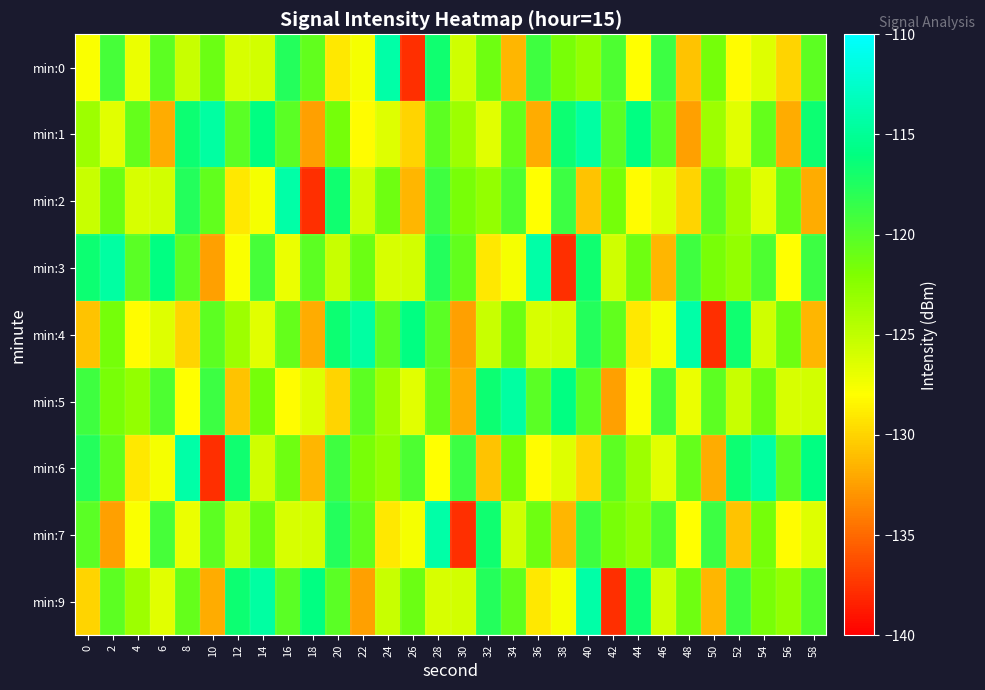

Reading left to right, transcribe all the data shown in this chart.

min:0: 0=-127.8	2=-119.4	4=-127.0	6=-120.4	8=-125.5	10=-121.1	12=-126.1	14=-125.9	16=-117.7	18=-120.5	20=-129.0	22=-127.5	24=-114.2	26=-137.7	28=-116.8	30=-125.8	32=-121.2	34=-131.4	36=-119.0	38=-121.7	40=-123.0	42=-119.6	44=-128.0	46=-118.9	48=-130.8	50=-121.5	52=-128.1	54=-126.4	56=-130.0	58=-120.4
min:1: 0=-123.5	2=-126.6	4=-120.8	6=-131.9	8=-116.6	10=-114.4	12=-120.2	14=-115.9	16=-120.2	18=-132.4	20=-121.5	22=-128.1	24=-126.4	26=-130.0	28=-120.4	30=-123.5	32=-126.6	34=-120.8	36=-131.9	38=-116.6	40=-114.4	42=-120.2	44=-115.9	46=-120.2	48=-132.4	50=-123.5	52=-126.6	54=-120.8	56=-131.9	58=-116.6
min:2: 0=-125.5	2=-121.1	4=-126.1	6=-125.9	8=-117.7	10=-120.5	12=-129.0	14=-127.5	16=-114.2	18=-137.7	20=-116.8	22=-125.8	24=-121.2	26=-131.4	28=-119.0	30=-121.7	32=-123.0	34=-119.6	36=-128.0	38=-118.9	40=-130.8	42=-121.5	44=-128.1	46=-126.4	48=-130.0	50=-120.4	52=-123.5	54=-126.6	56=-120.8	58=-131.9
min:3: 0=-116.6	2=-114.4	4=-120.2	6=-115.9	8=-120.2	10=-132.4	12=-127.8	14=-119.4	16=-127.0	18=-120.4	20=-125.5	22=-121.1	24=-126.1	26=-125.9	28=-117.7	30=-120.5	32=-129.0	34=-127.5	36=-114.2	38=-137.7	40=-116.8	42=-125.8	44=-121.2	46=-131.4	48=-119.0	50=-121.7	52=-123.0	54=-119.6	56=-128.0	58=-118.9
min:4: 0=-130.8	2=-121.5	4=-128.1	6=-126.4	8=-130.0	10=-120.4	12=-123.5	14=-126.6	16=-120.8	18=-131.9	20=-116.6	22=-114.4	24=-120.2	26=-115.9	28=-120.2	30=-132.4	32=-125.5	34=-121.1	36=-126.1	38=-125.9	40=-117.7	42=-120.5	44=-129.0	46=-127.5	48=-114.2	50=-137.7	52=-116.8	54=-125.8	56=-121.2	58=-131.4
min:5: 0=-119.0	2=-121.7	4=-123.0	6=-119.6	8=-128.0	10=-118.9	12=-130.8	14=-121.5	16=-128.1	18=-126.4	20=-130.0	22=-120.4	24=-123.5	26=-126.6	28=-120.8	30=-131.9	32=-116.6	34=-114.4	36=-120.2	38=-115.9	40=-120.2	42=-132.4	44=-127.8	46=-119.4	48=-127.0	50=-120.4	52=-125.5	54=-121.1	56=-126.1	58=-125.9
min:6: 0=-117.7	2=-120.5	4=-129.0	6=-127.5	8=-114.2	10=-137.7	12=-116.8	14=-125.8	16=-121.2	18=-131.4	20=-119.0	22=-121.7	24=-123.0	26=-119.6	28=-128.0	30=-118.9	32=-130.8	34=-121.5	36=-128.1	38=-126.4	40=-130.0	42=-120.4	44=-123.5	46=-126.6	48=-120.8	50=-131.9	52=-116.6	54=-114.4	56=-120.2	58=-115.9
min:7: 0=-120.2	2=-132.4	4=-127.8	6=-119.4	8=-127.0	10=-120.4	12=-125.5	14=-121.1	16=-126.1	18=-125.9	20=-117.7	22=-120.5	24=-129.0	26=-127.5	28=-114.2	30=-137.7	32=-116.8	34=-125.8	36=-121.2	38=-131.4	40=-119.0	42=-121.7	44=-123.0	46=-119.6	48=-128.0	50=-118.9	52=-130.8	54=-121.5	56=-128.1	58=-126.4
min:9: 0=-130.0	2=-120.4	4=-123.5	6=-126.6	8=-120.8	10=-131.9	12=-116.6	14=-114.4	16=-120.2	18=-115.9	20=-120.2	22=-132.4	24=-125.5	26=-121.1	28=-126.1	30=-125.9	32=-117.7	34=-120.5	36=-129.0	38=-127.5	40=-114.2	42=-137.7	44=-116.8	46=-125.8	48=-121.2	50=-131.4	52=-119.0	54=-121.7	56=-123.0	58=-119.6